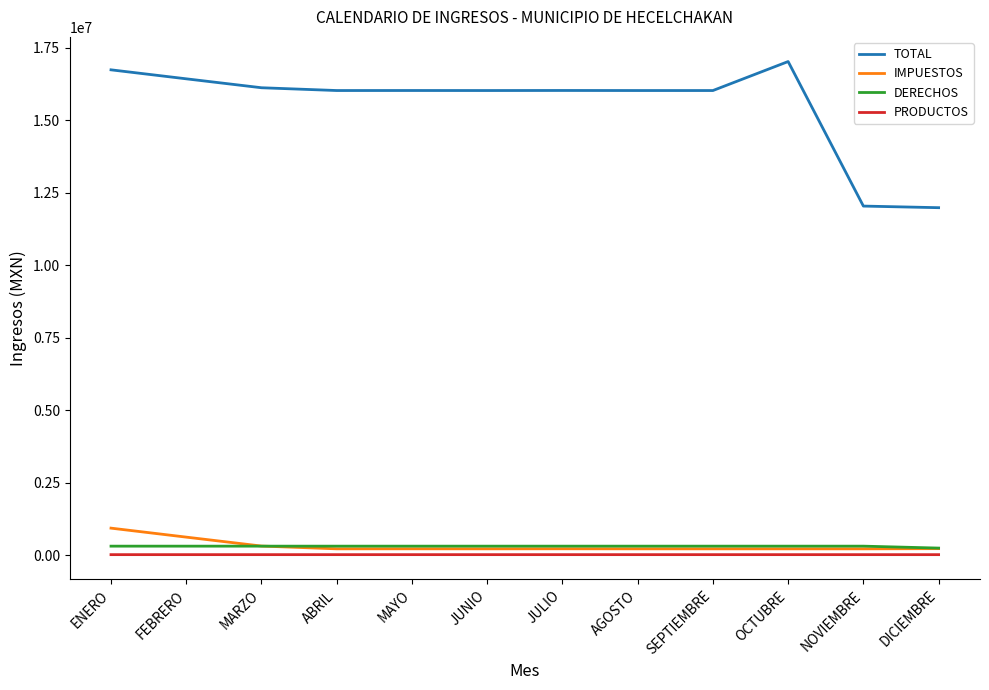

What is the spread (max minus min) of values at SEPTIEMBRE?

16006887